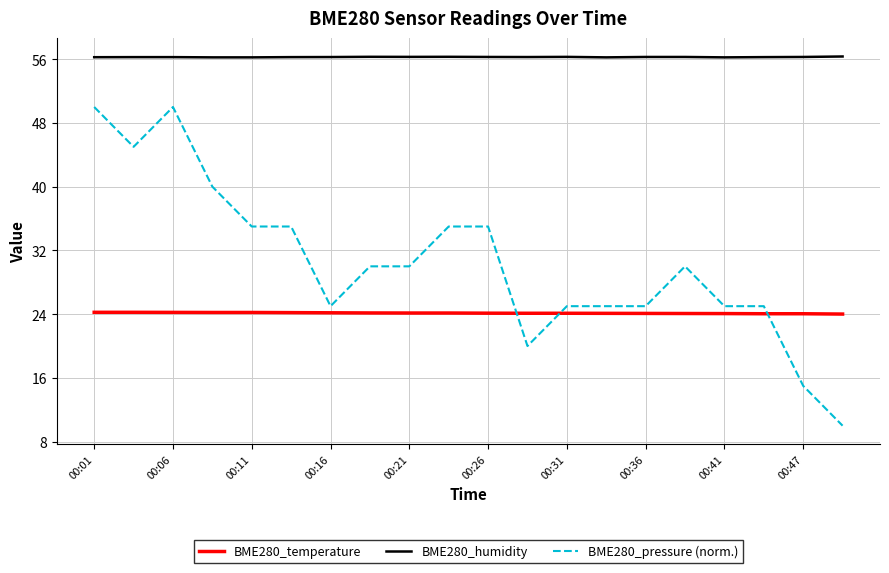

Which series has the largest range (max minus min)?

BME280_pressure (norm.)